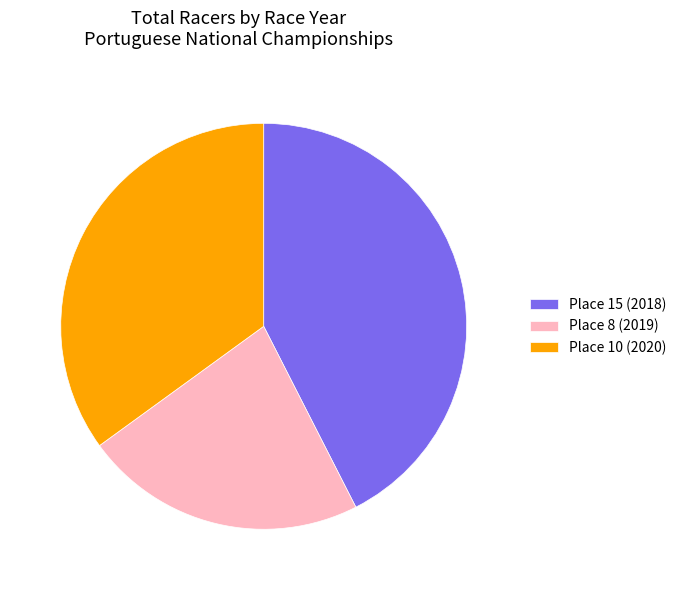

Is the sum of Place 15 (2018) and Place 8 (2019) greater than half?

Yes